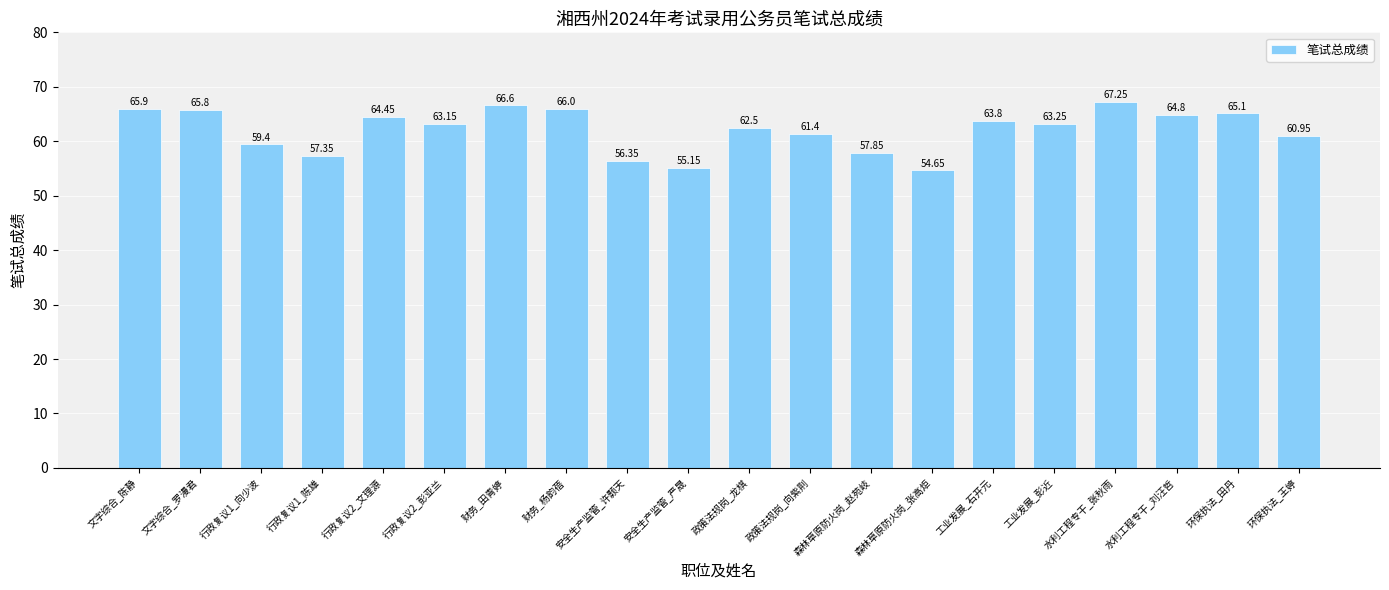

Which label corresponds to the largest value in the chart?

水利工程专干_张秋雨